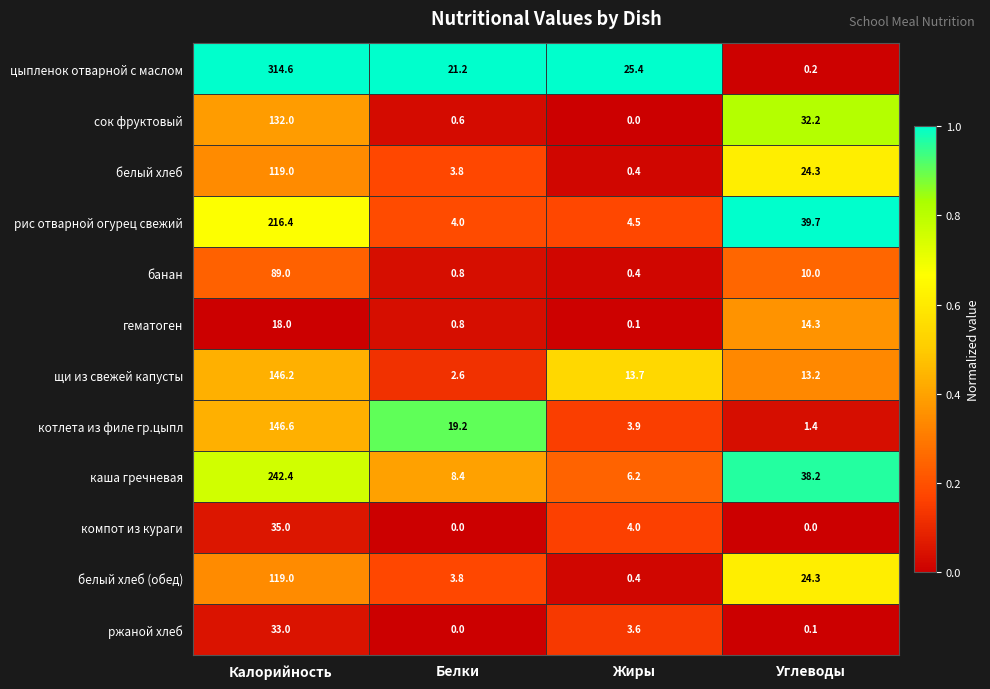

True or false: сок фруктовый has a value of 32.2 at Углеводы.

True